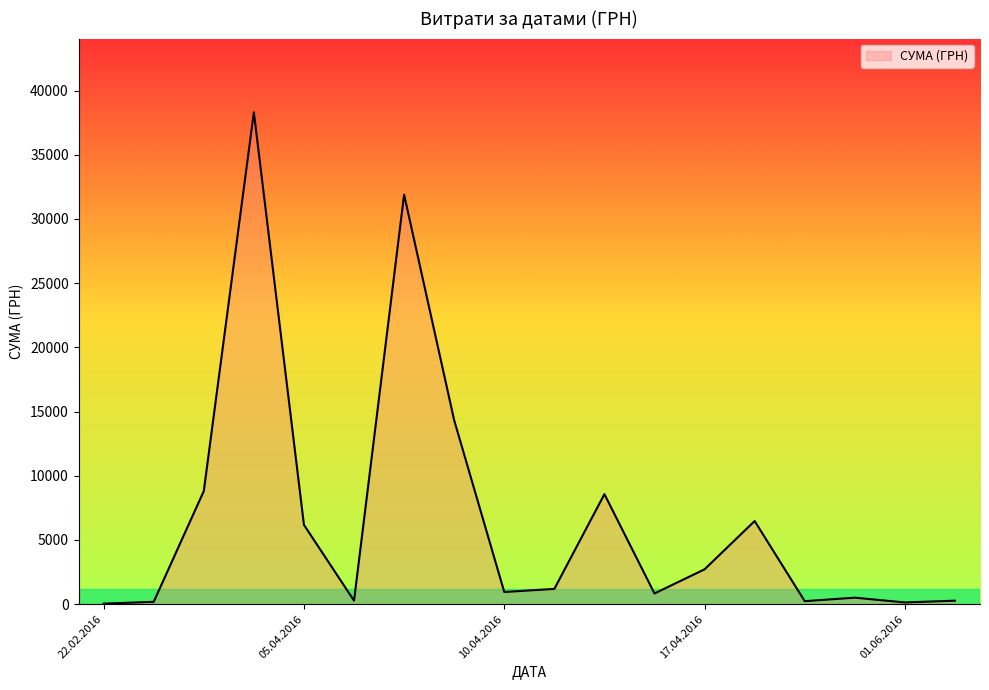

What is the greatest value displayed?

38303.0